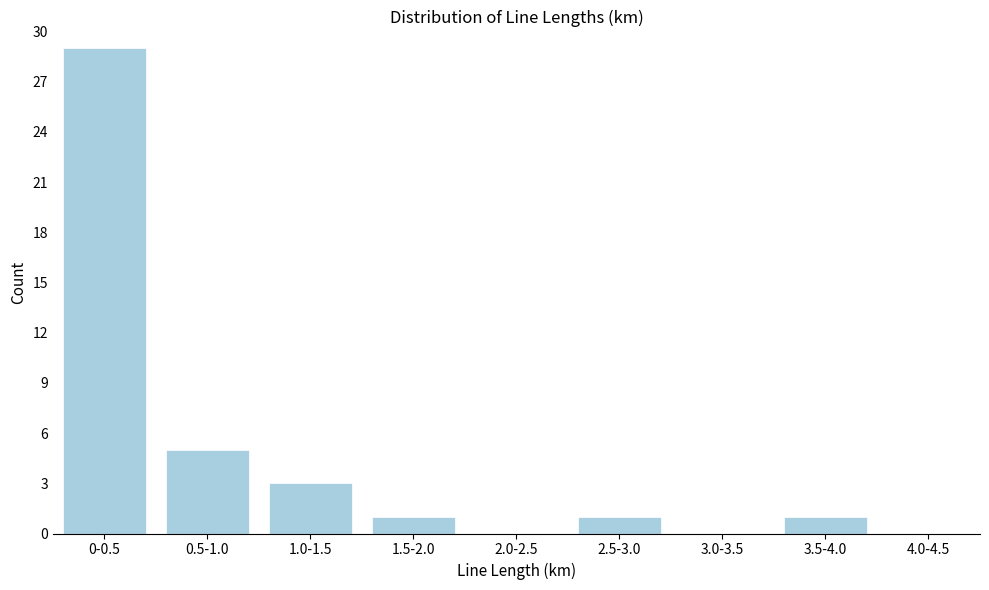

Reading right to left, what are all the values shown in this chart?

4.0-4.5=0	3.5-4.0=1	3.0-3.5=0	2.5-3.0=1	2.0-2.5=0	1.5-2.0=1	1.0-1.5=3	0.5-1.0=5	0-0.5=29